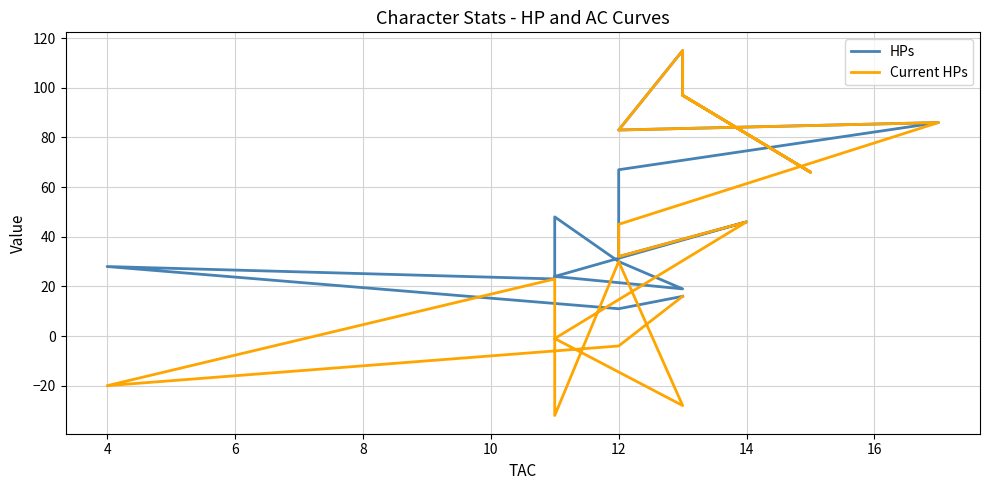

True or false: Current HPs has a value of 7 at 13.

False